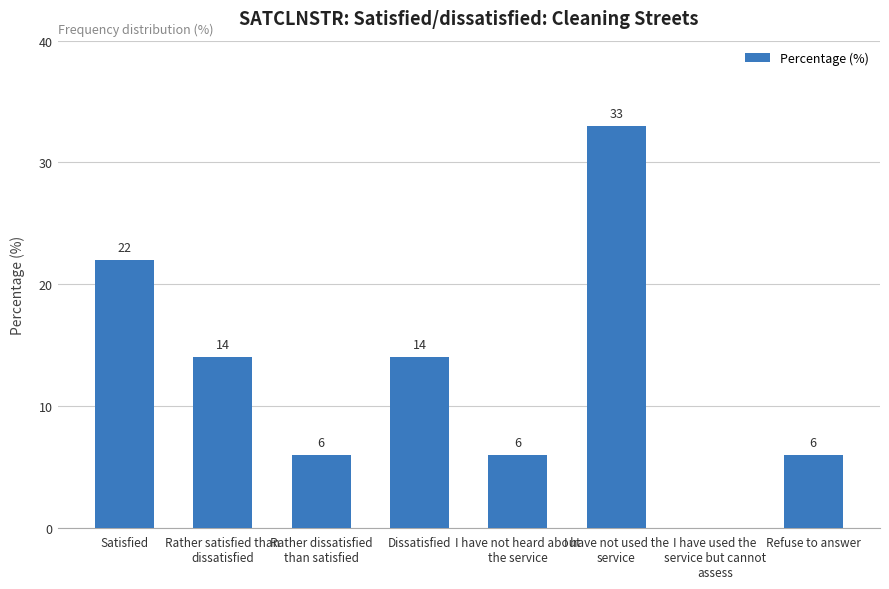

What is the greatest value displayed?

33